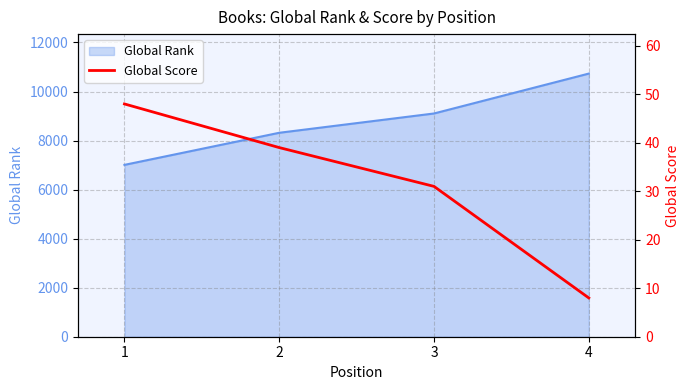

Count the values in the range 31 to 48.

3